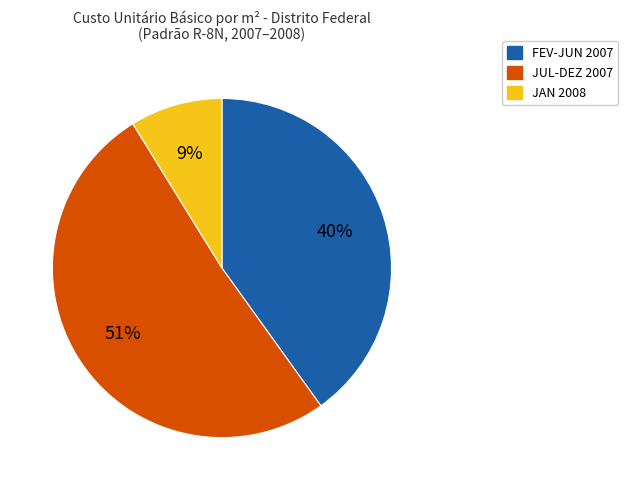

Is it true that JAN 2008 is 1% of the pie?

False